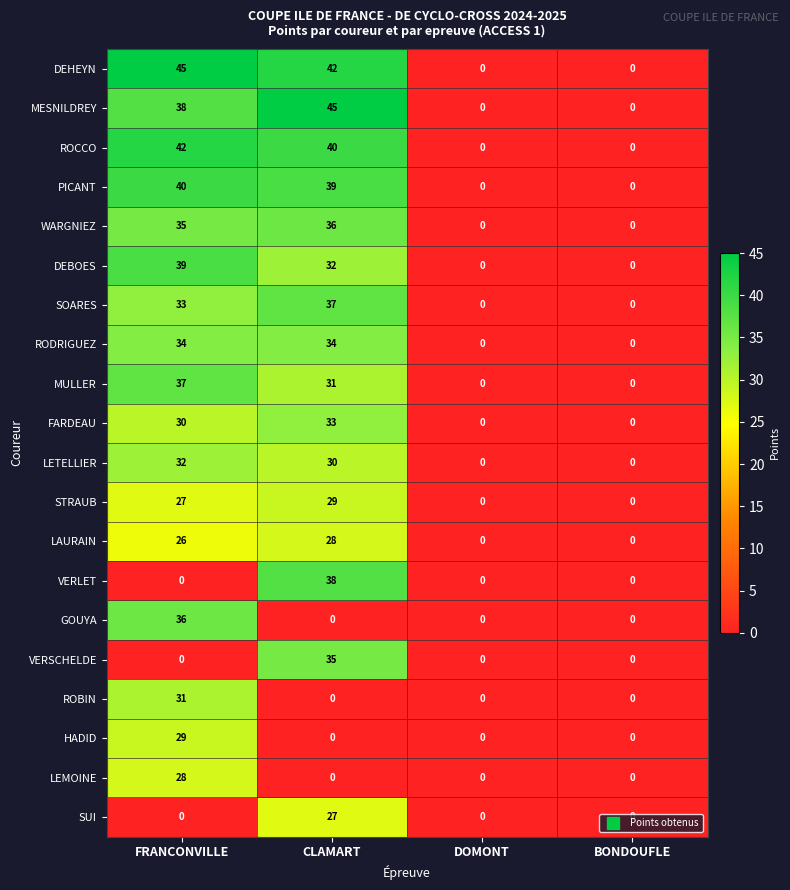

What is the sum of all HADID values?

29